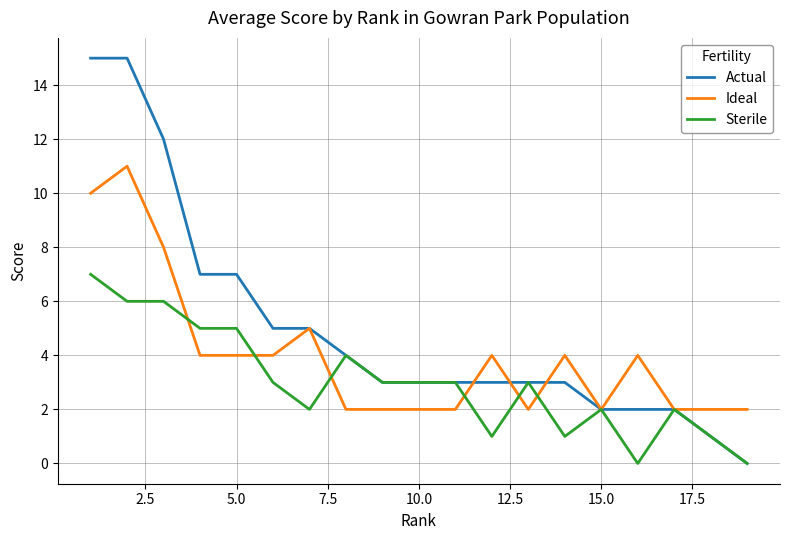

What is the greatest value displayed?

15